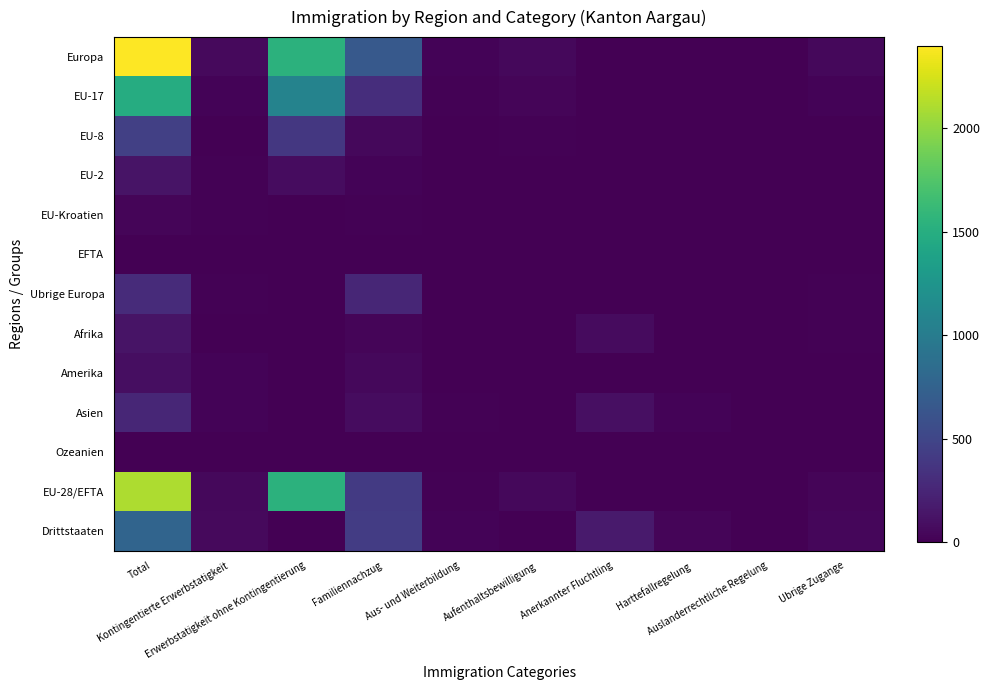

At which category does the chart reach its peak across all series?

Total